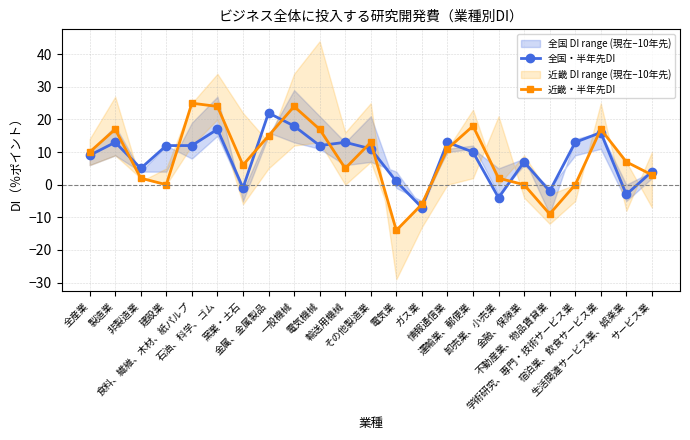

Which label corresponds to the smallest value in the chart?

電気業